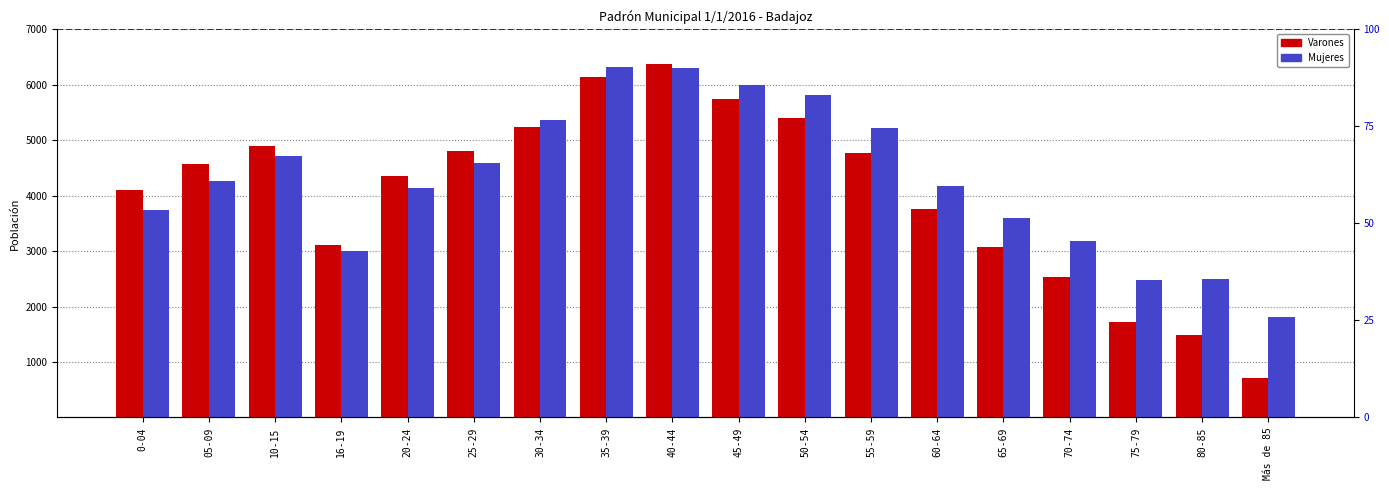

At which category is the sum across all series the highest?

40-44